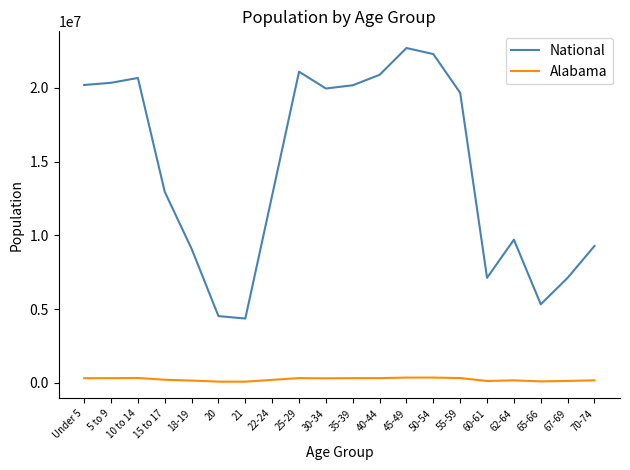

What is the difference between the second highest and second lowest values in the National series?

17778996